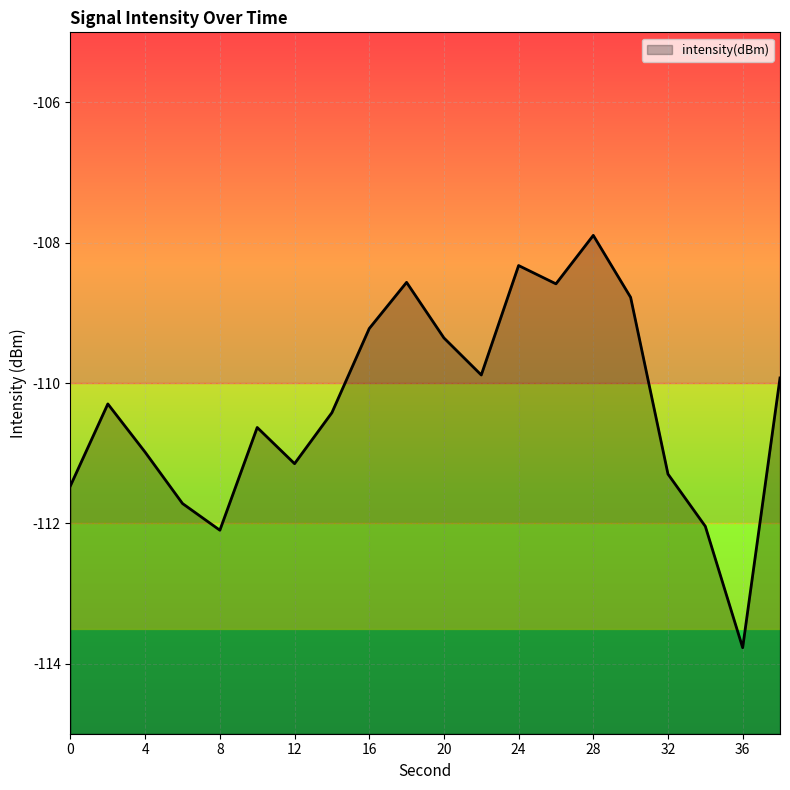

How many categories are shown in the chart?

20